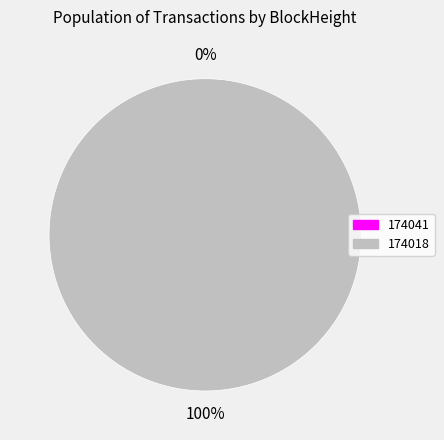

True or false: 174041 accounts for 0% of the total.

True